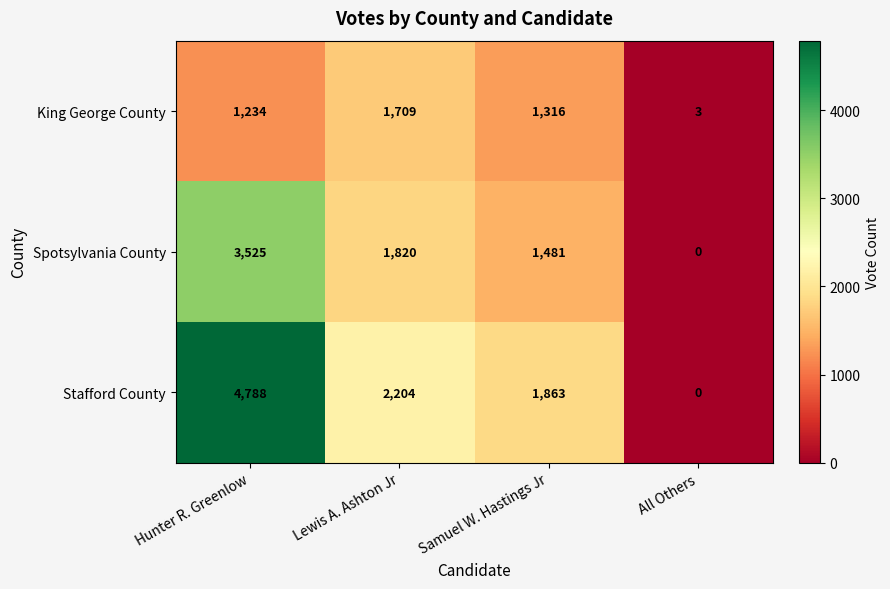

Which label corresponds to the largest value in the chart?

Hunter R. Greenlow